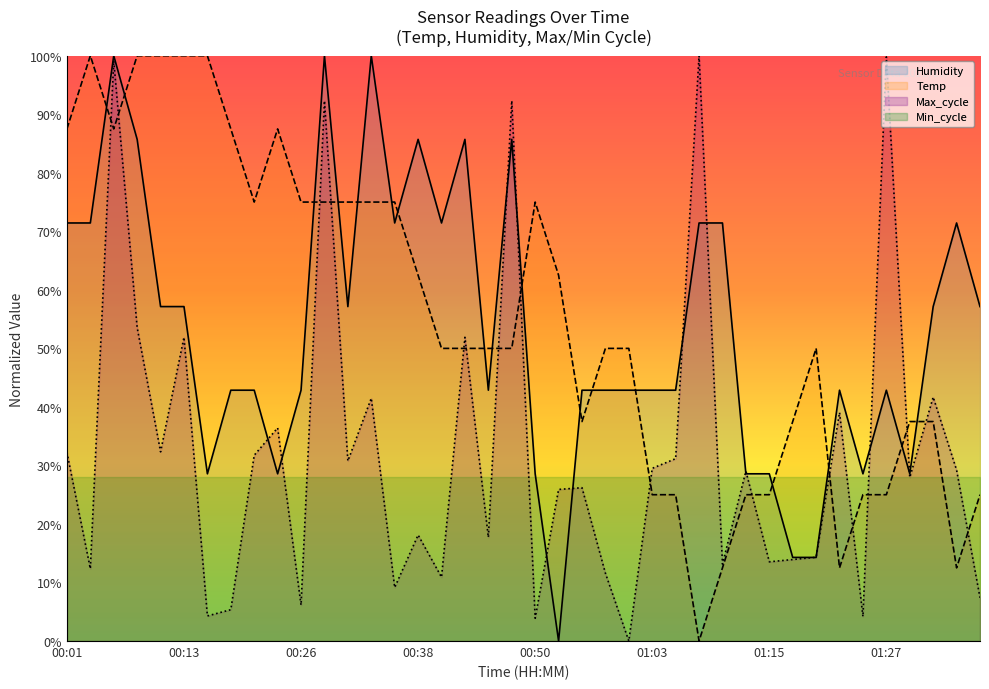

Is the value of Humidity at 01:17 greater than the value of Temp at 00:28?

No